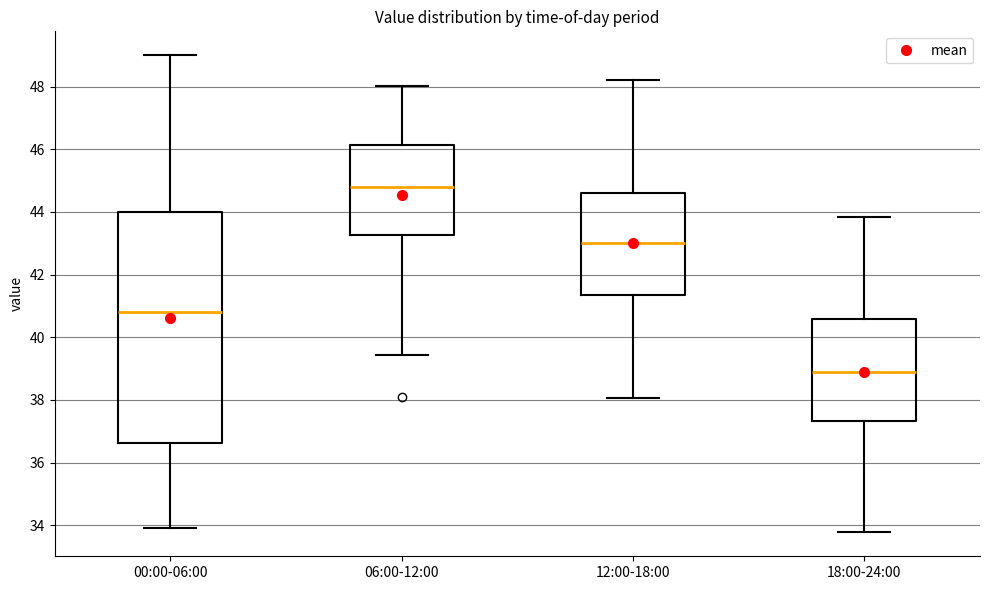

Which box is the tallest, from its lower edge to its upper edge?

00:00-06:00